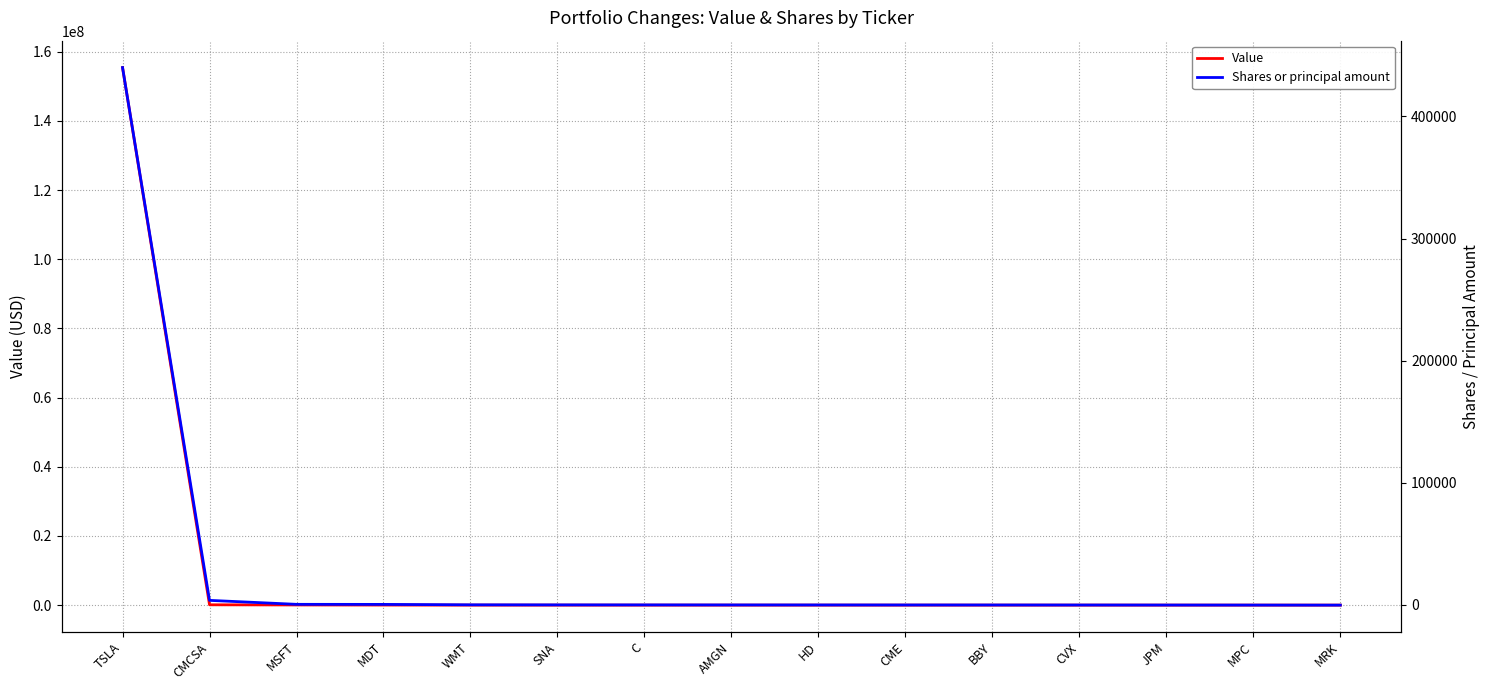

At which category does the chart reach its minimum across all series?

MRK